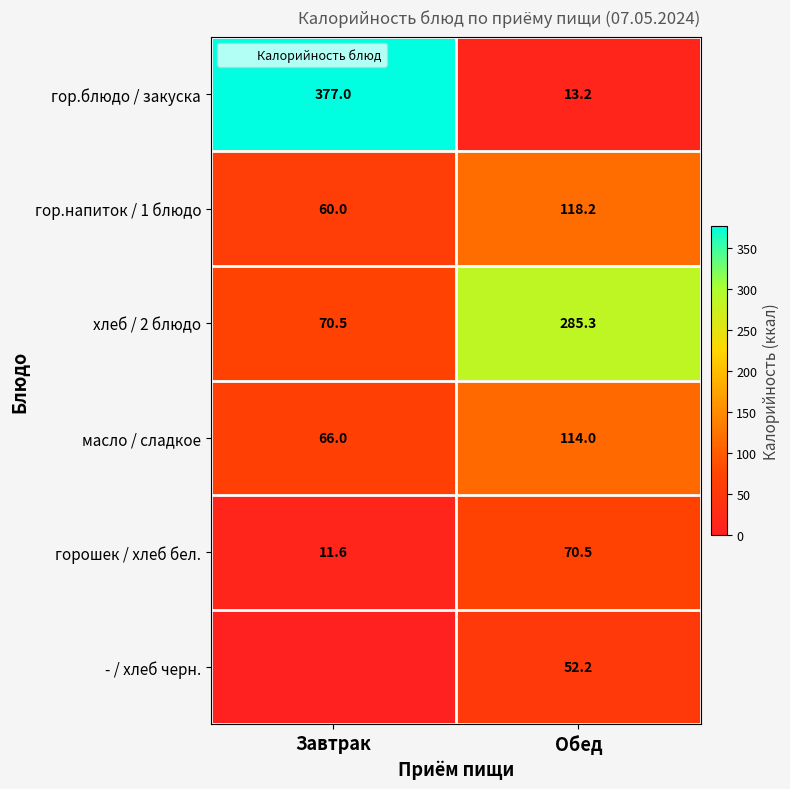

What is the lowest value of the горошек / хлеб бел. series?

11.6